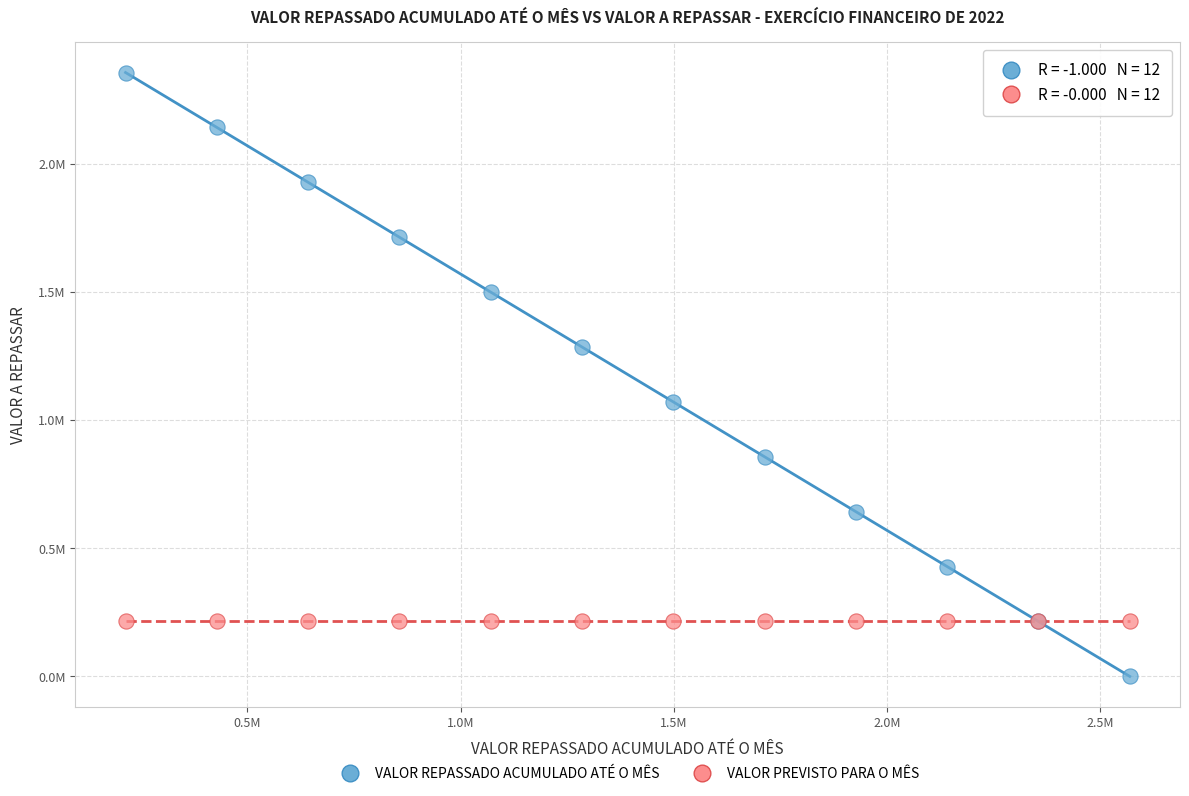

What are all the series names shown in the legend?

VALOR REPASSADO ACUMULADO ATÉ O MÊS, VALOR PREVISTO PARA O MÊS